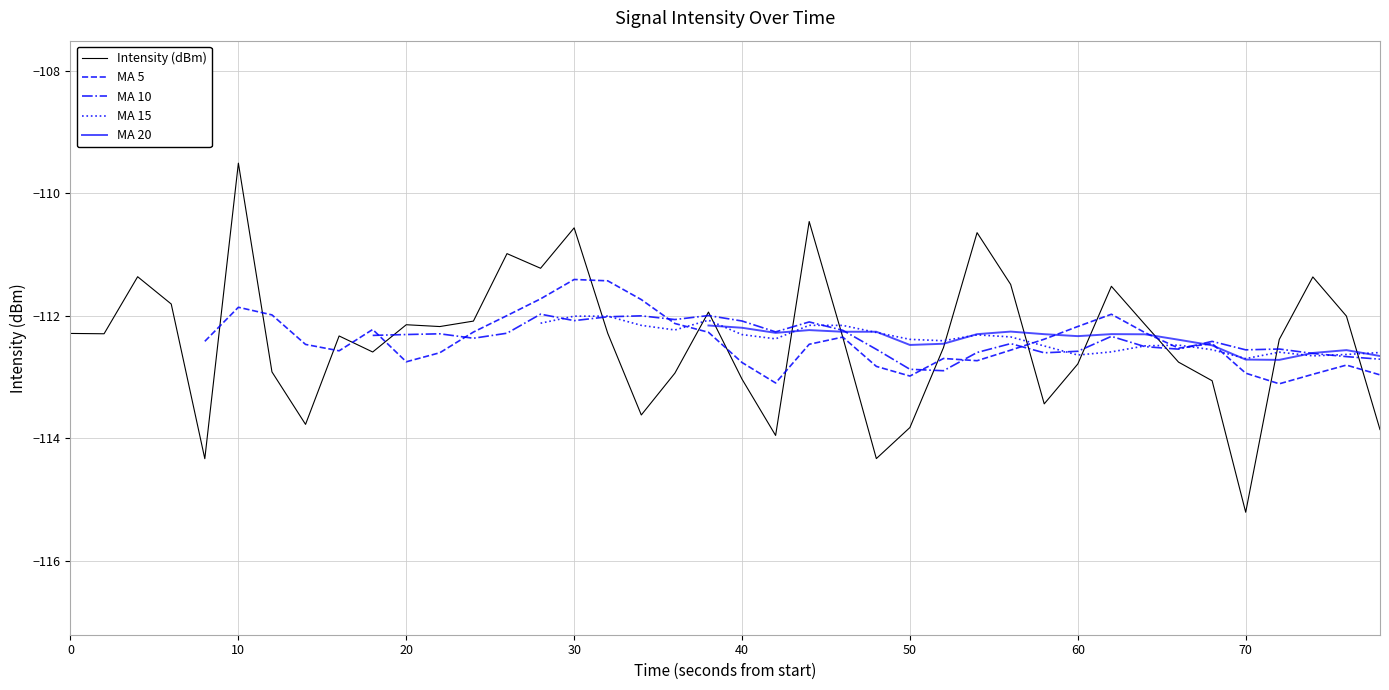

How many negative values does the MA 15 series have?

26